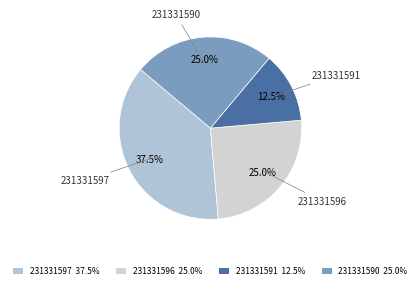

To the nearest percent, what percentage of the pie is 231331596?

25%